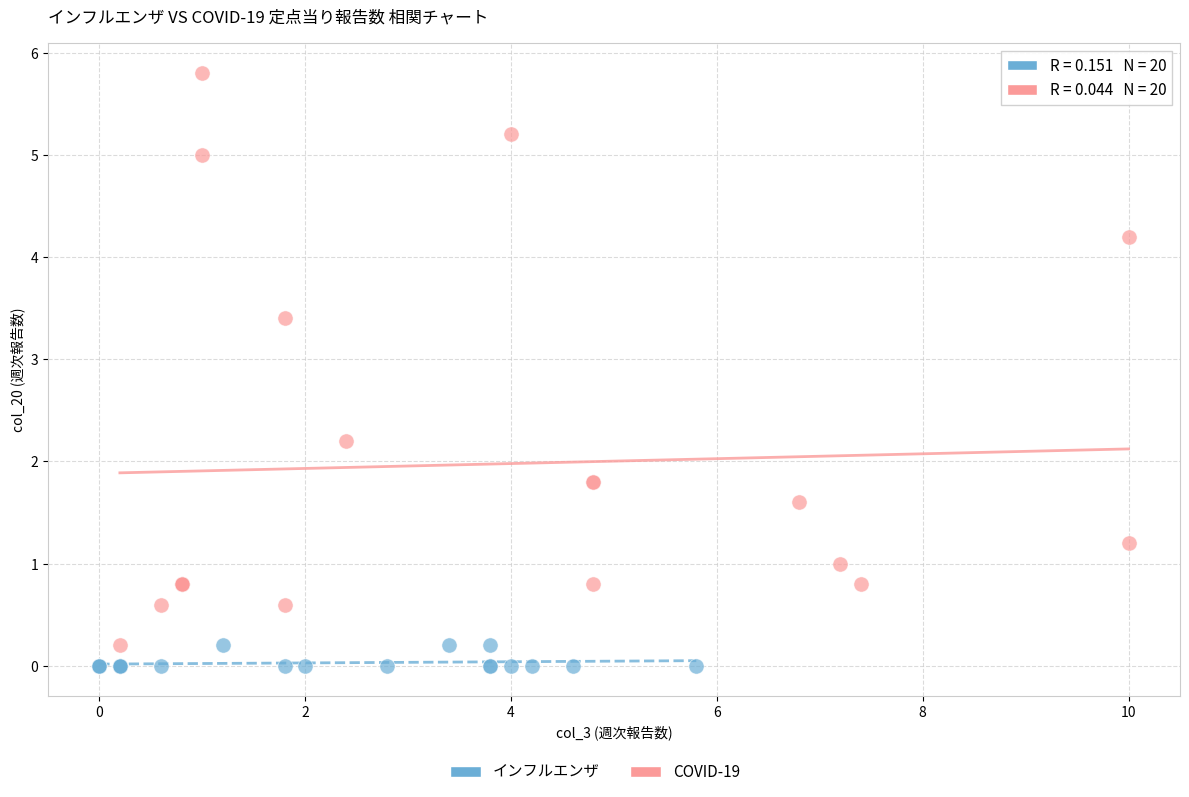

Which series has the largest Y range (max minus min)?

COVID-19